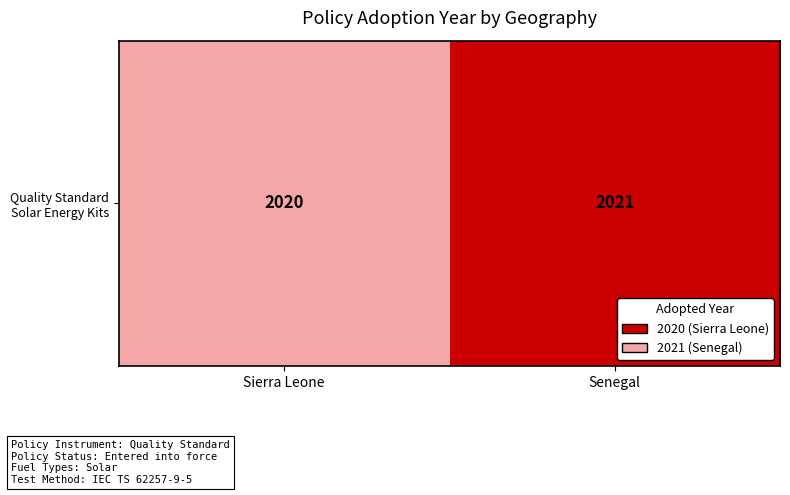

How many values are between 2020 and 2021?

2